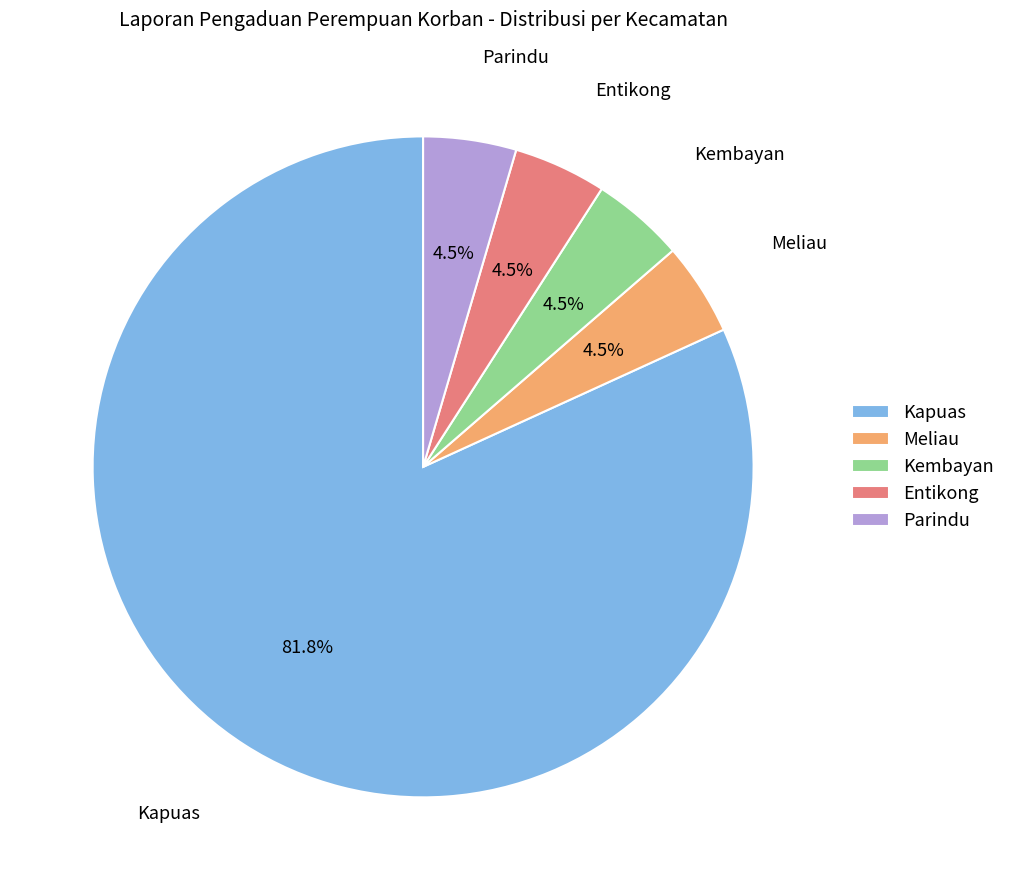

What percentage is NOT represented by Parindu?

95.5%